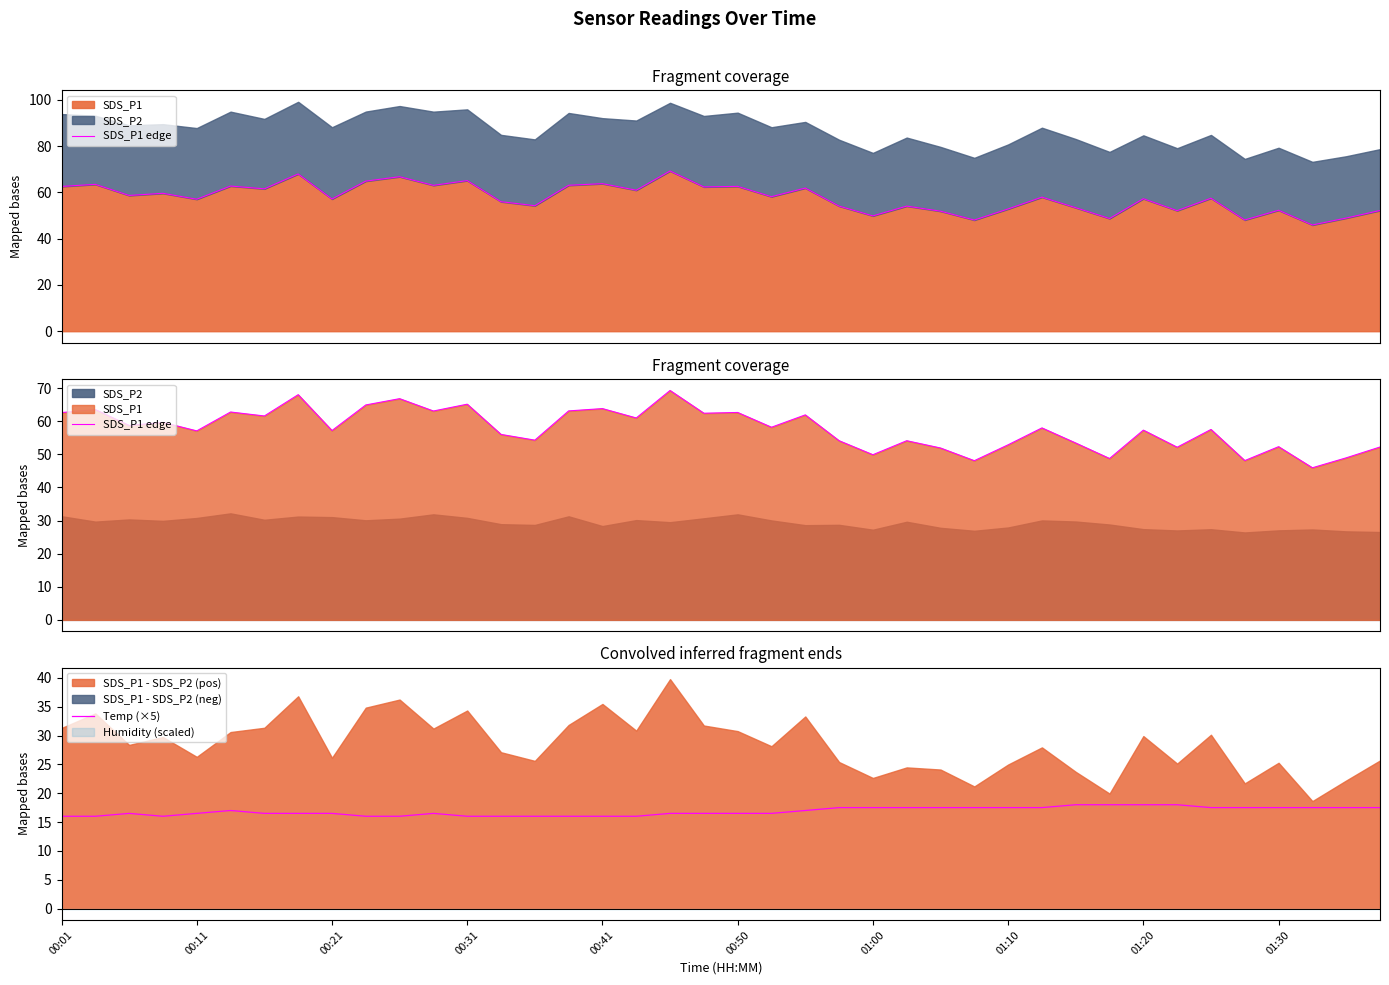

What is the greatest value displayed?

69.3